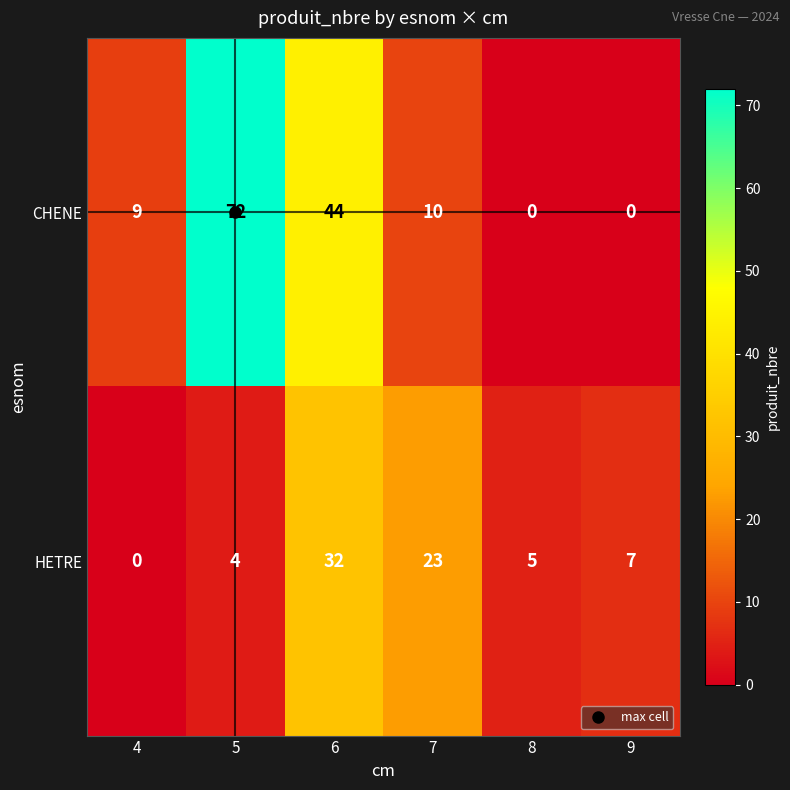

Rank the series by their maximum value, from highest to lowest.

CHENE, HETRE